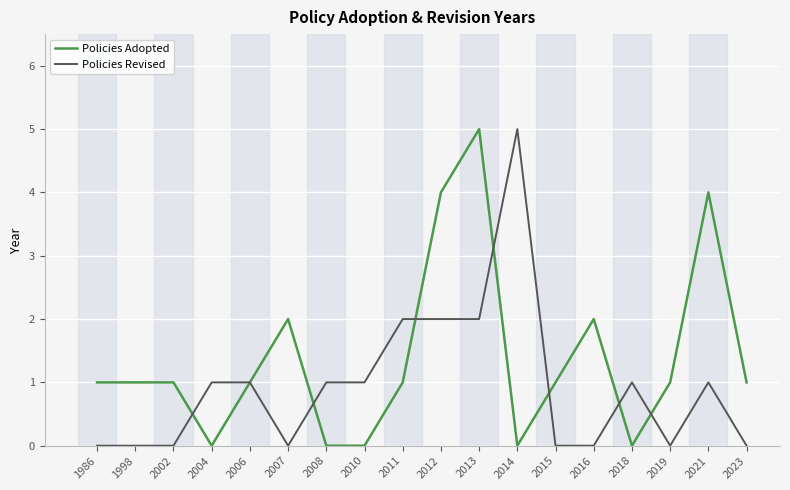

At 2021, list the series in order from smallest to largest.

Policies Revised, Policies Adopted